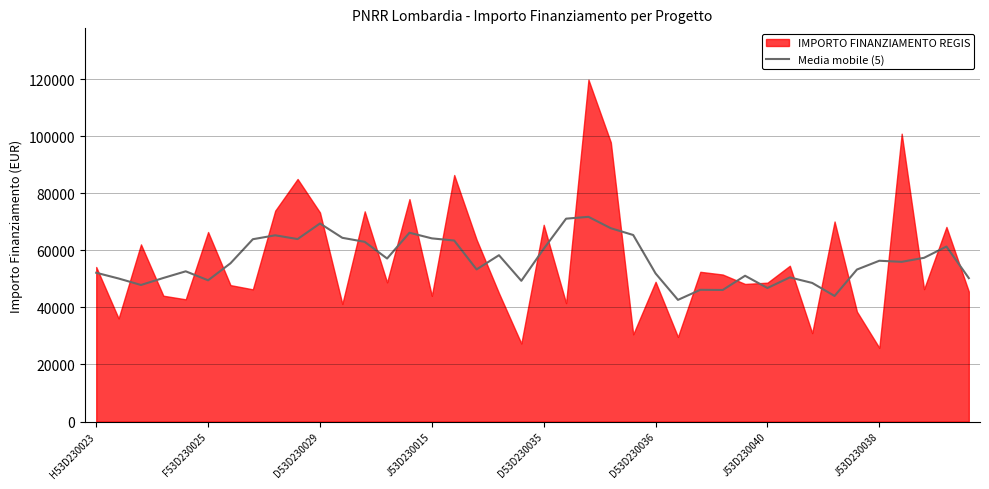

True or false: the data shows 85722.0 at H53D230023.

False